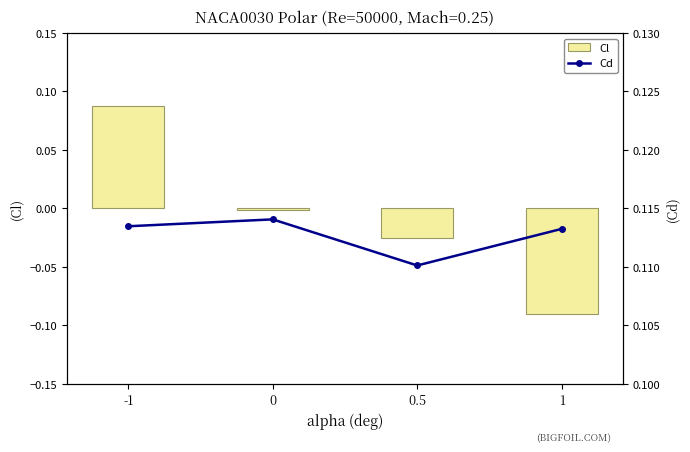

What is the smallest value displayed?

-0.1